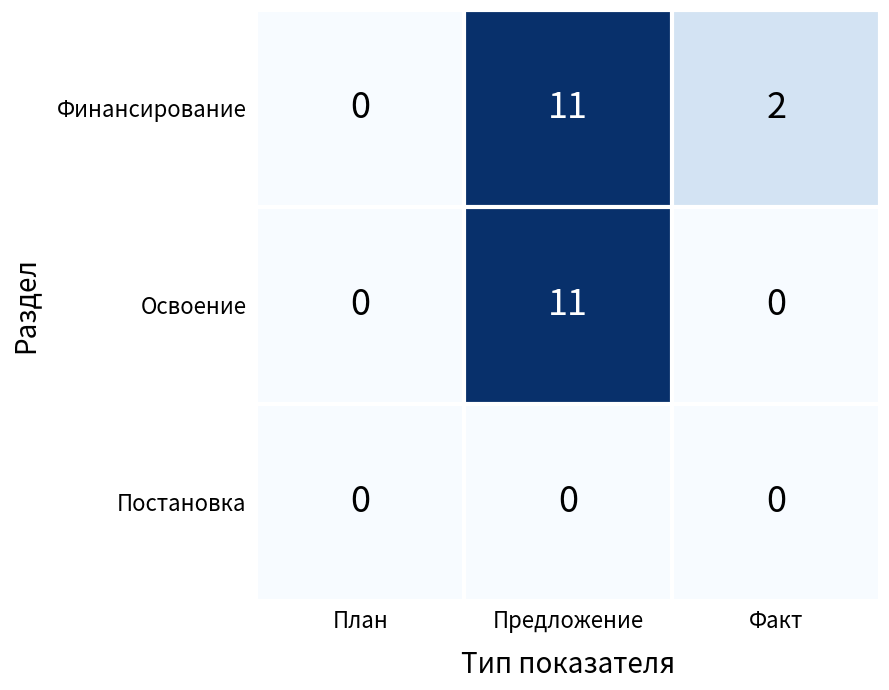

Rank the series by their average value, from lowest to highest.

Постановка, Освоение, Финансирование